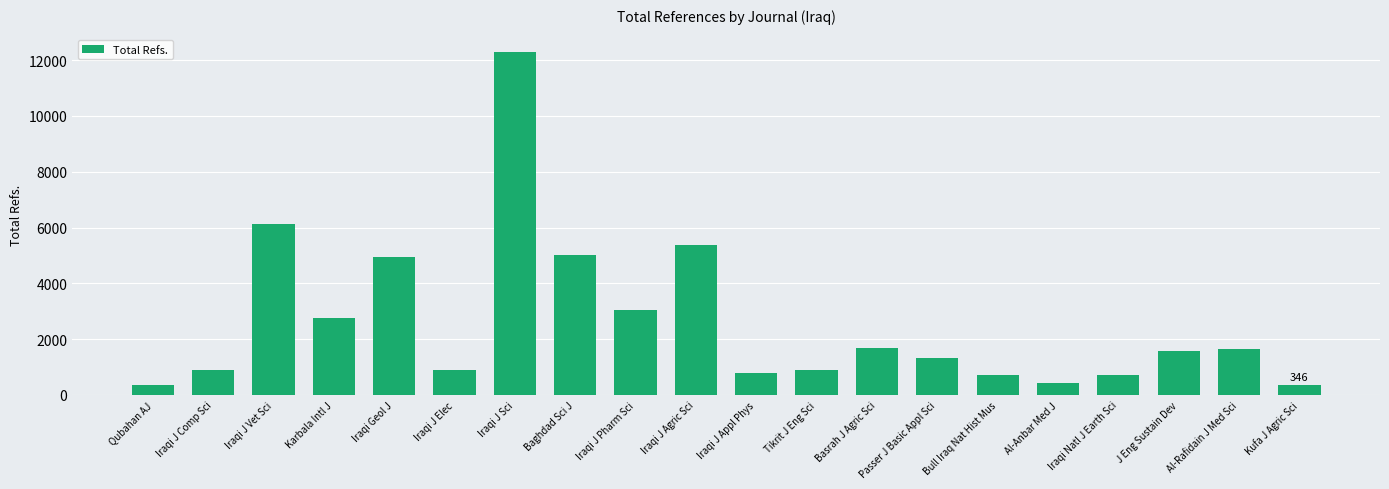

What is the average value?

2592